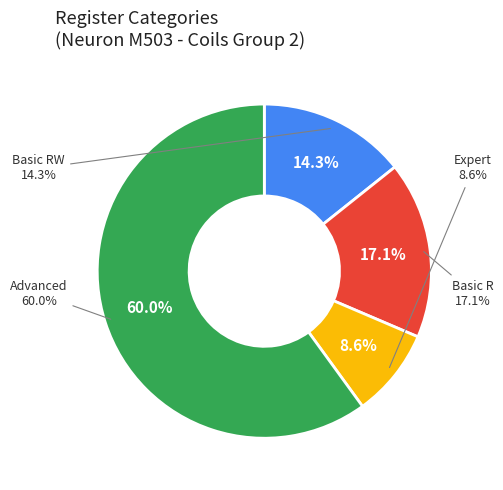

What is the change in value from Basic R to Advanced?

+15